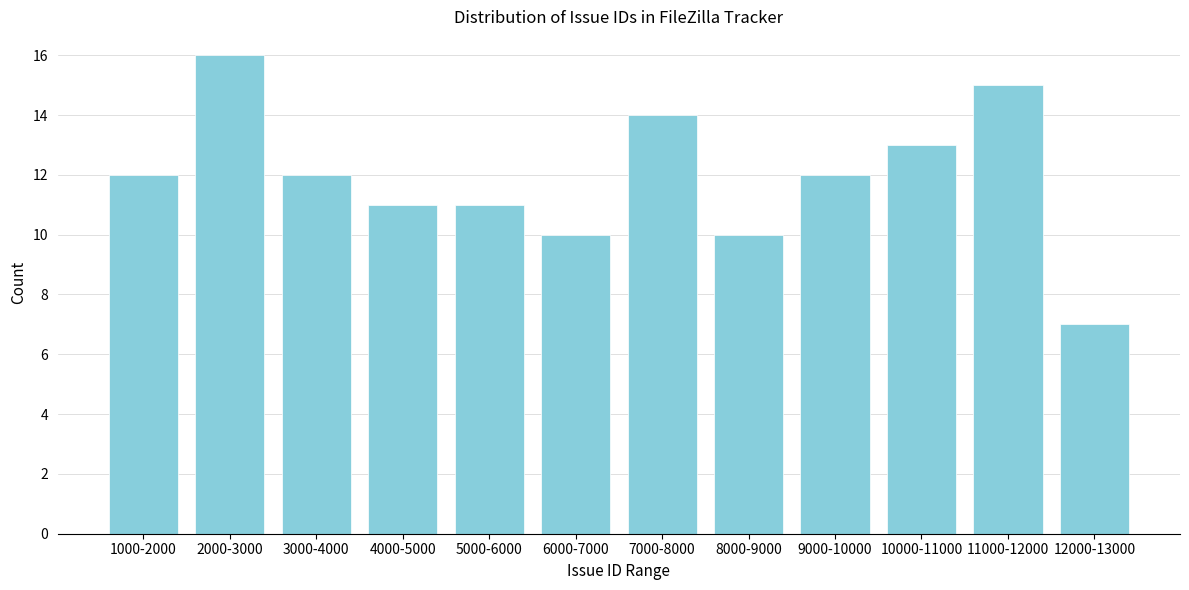

Reading left to right, what are all the values shown in this chart?

12	16	12	11	11	10	14	10	12	13	15	7